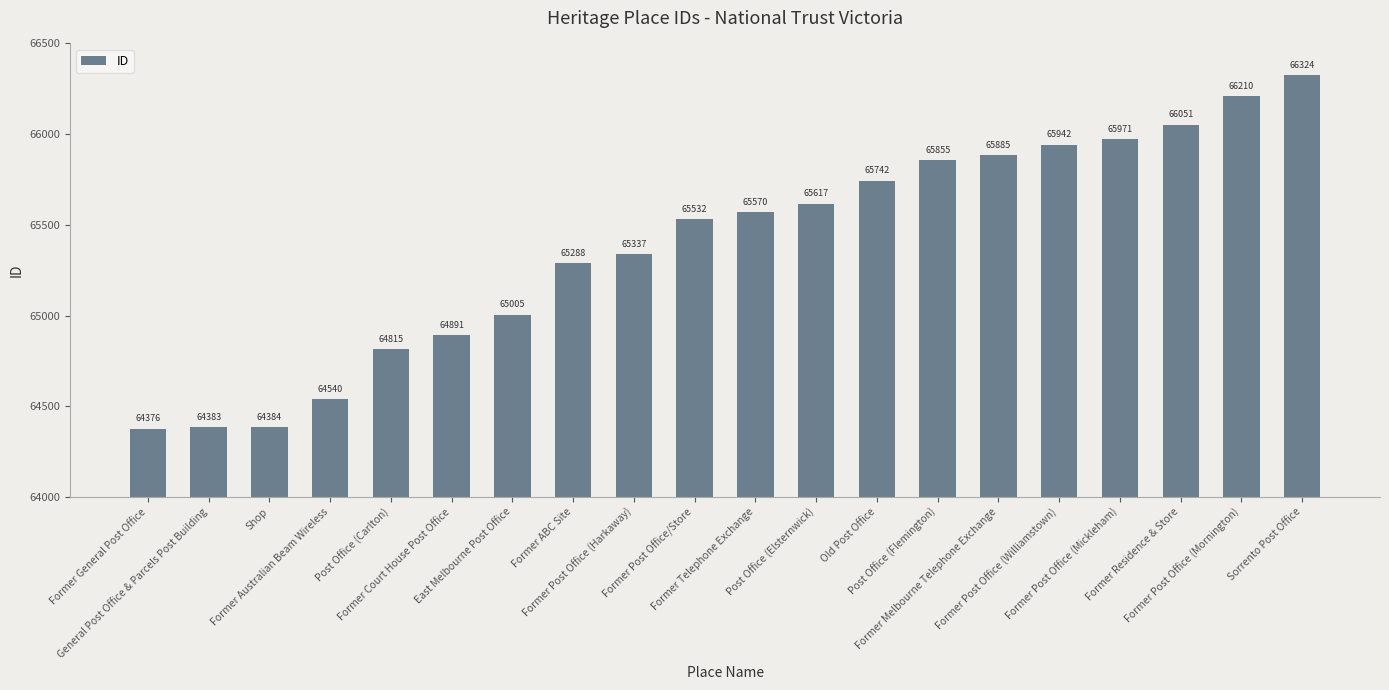

True or false: the data shows 16591 at East Melbourne Post Office.

False